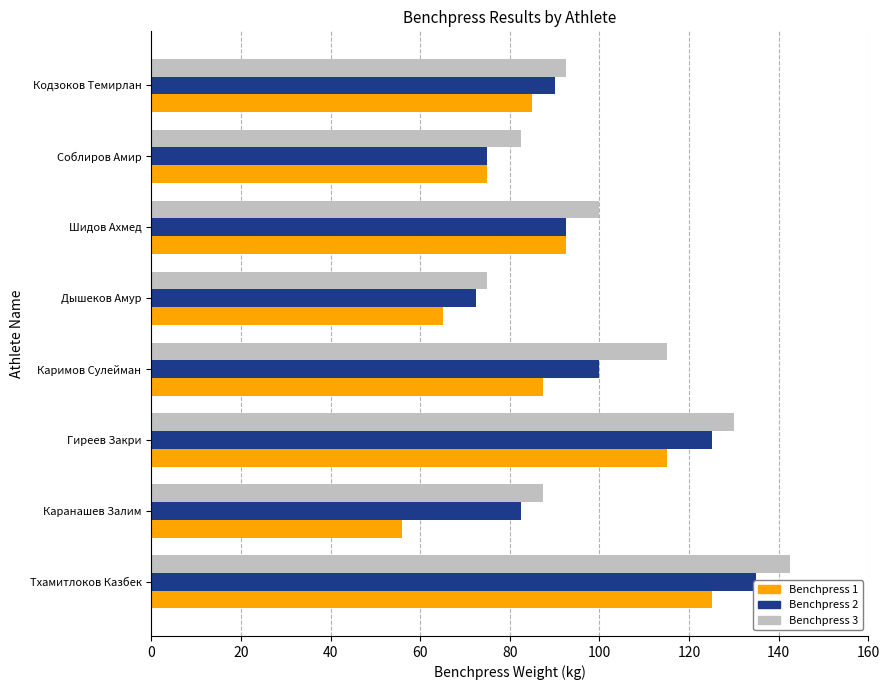

Does the chart contain any negative values?

No